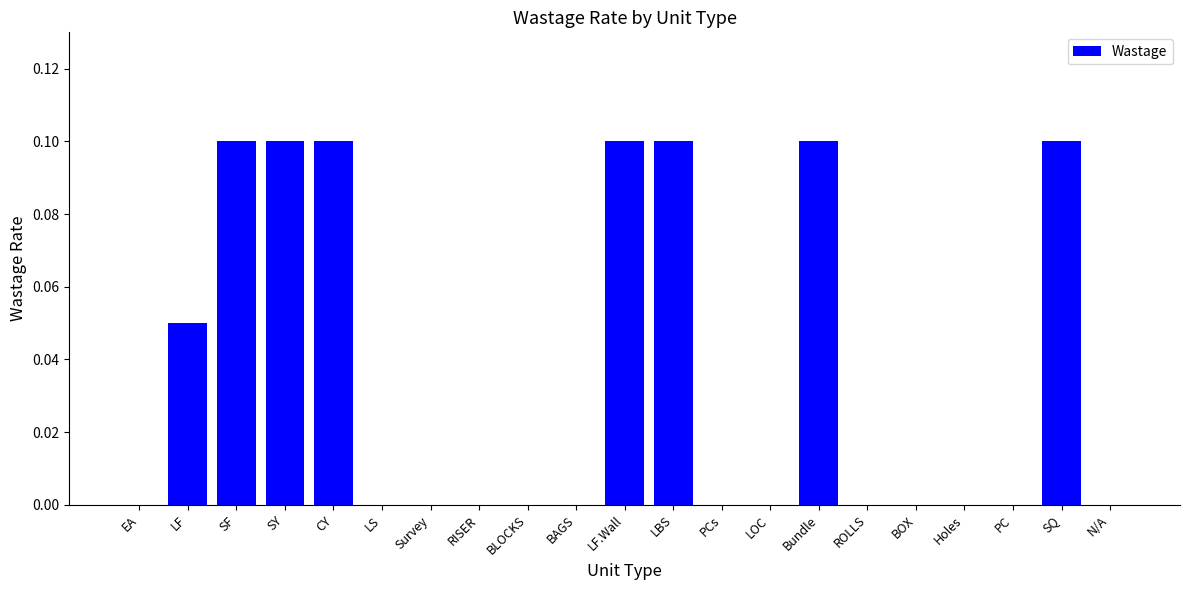

Count the number of data series in this chart.

1